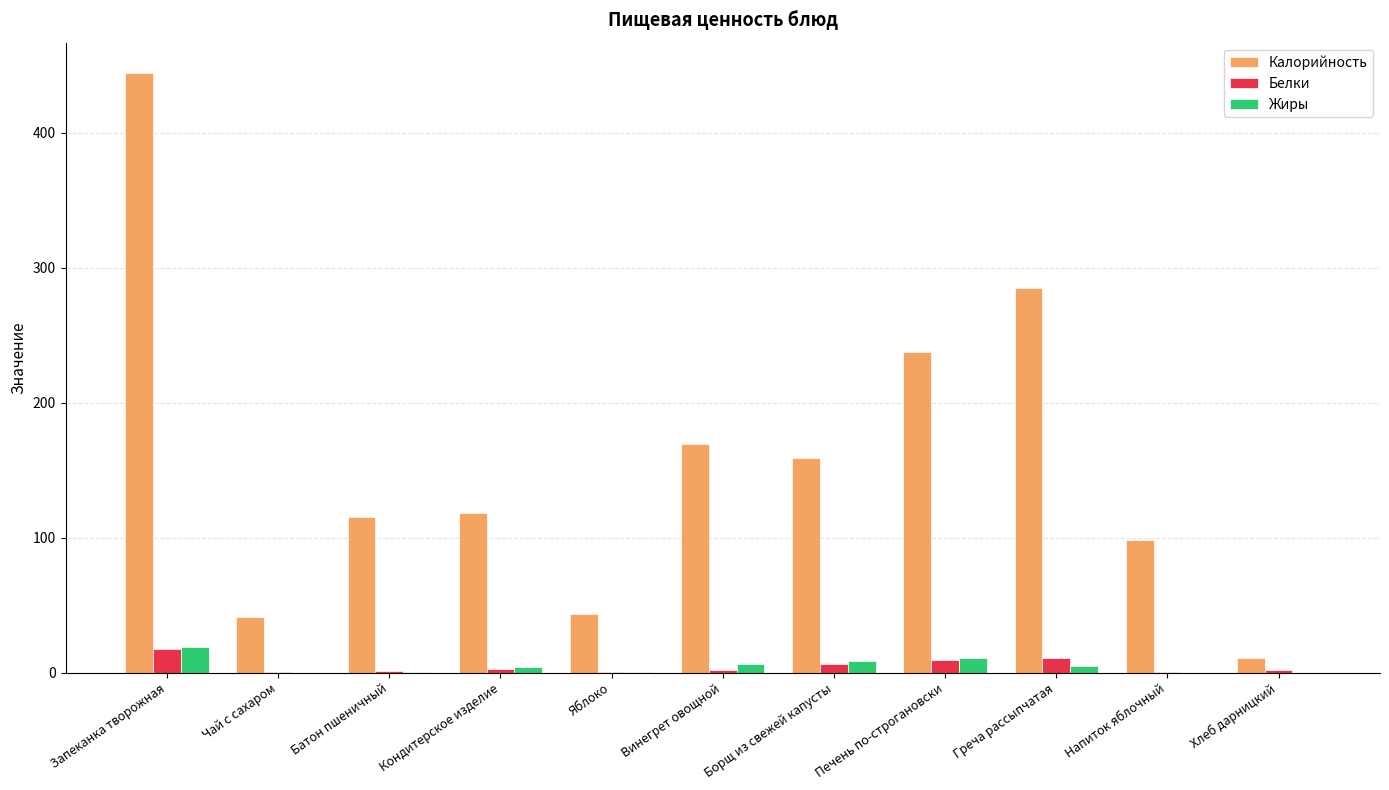

Which category has the highest value across all series?

Запеканка творожная